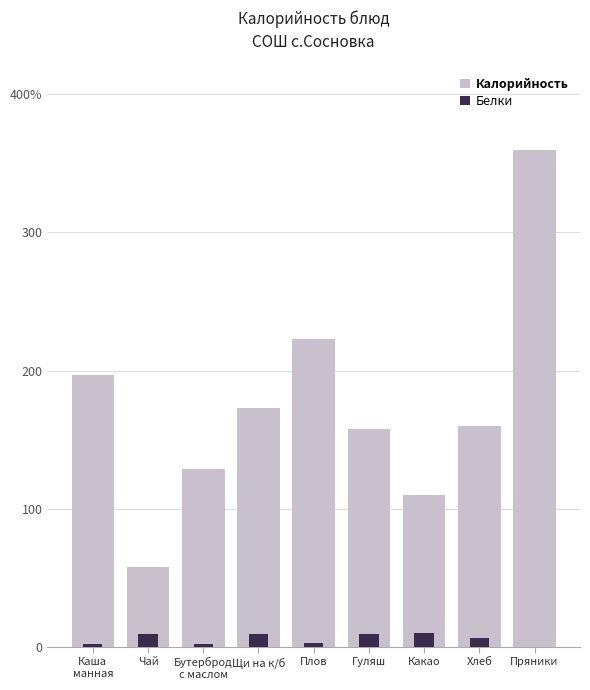

What is the value of the Калорийность bar at the 9th from the left?

360